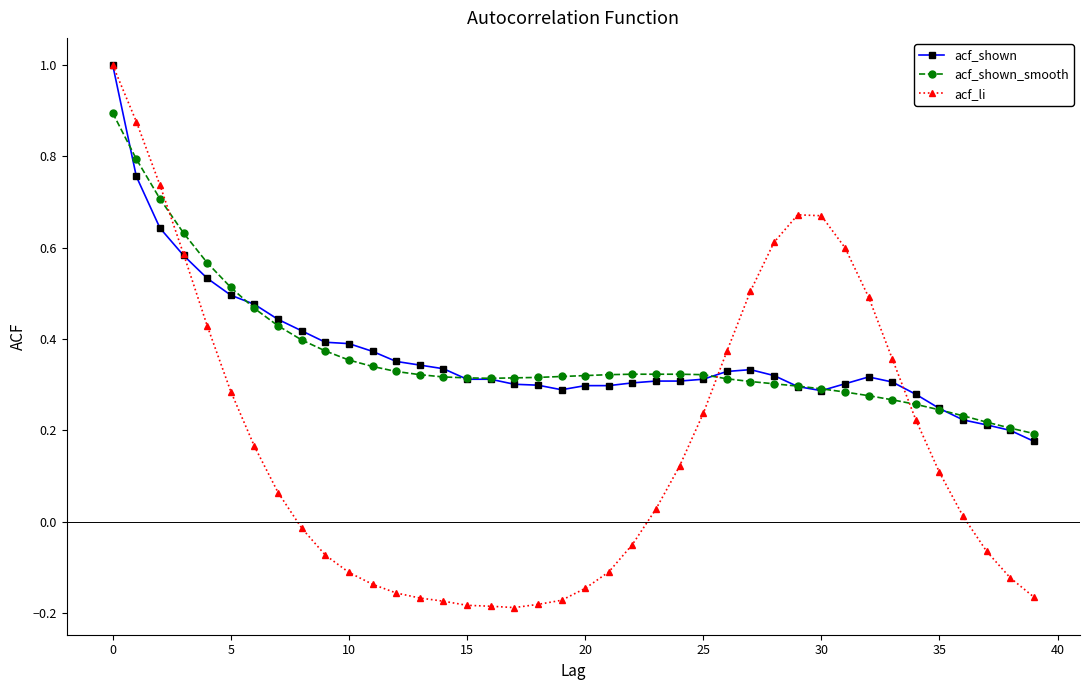

Does the chart have visible grid lines?

No